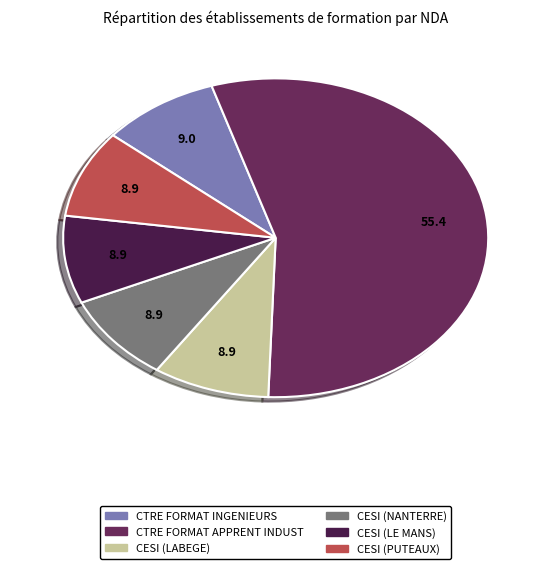

Is there any slice that represents more than half of the pie?

Yes